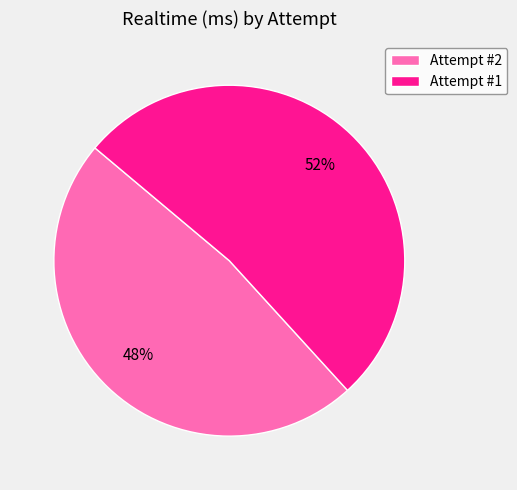

True or false: Attempt #2 accounts for 48% of the total.

True